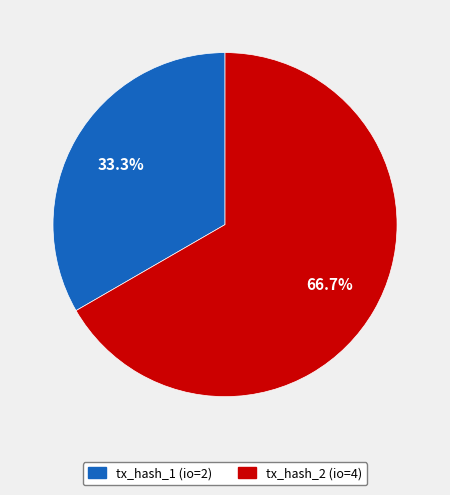

To the nearest percent, what is the average slice percentage?

50%